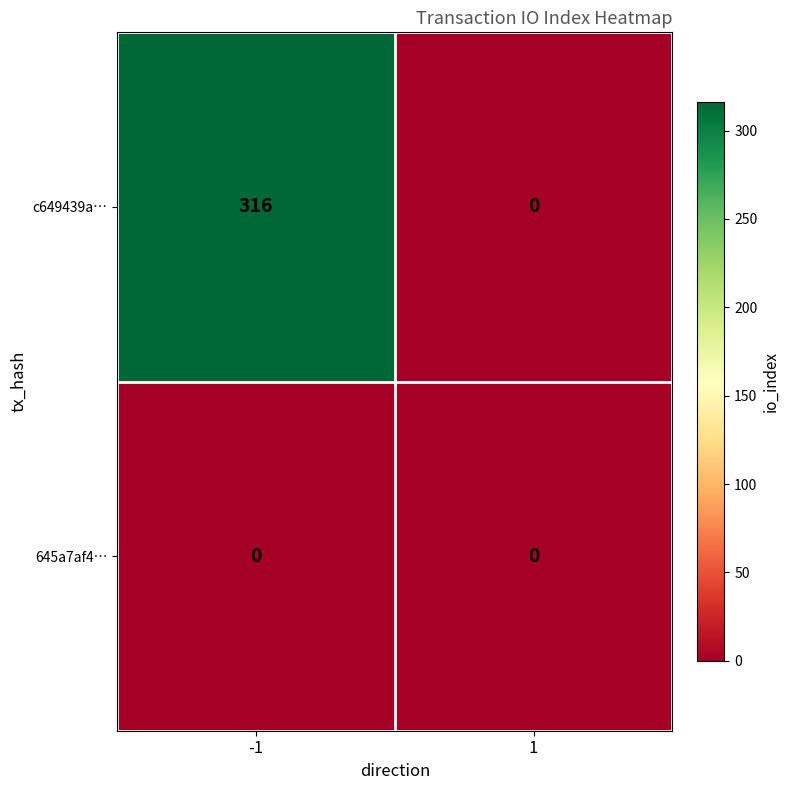

Count the number of categories in the chart.

2